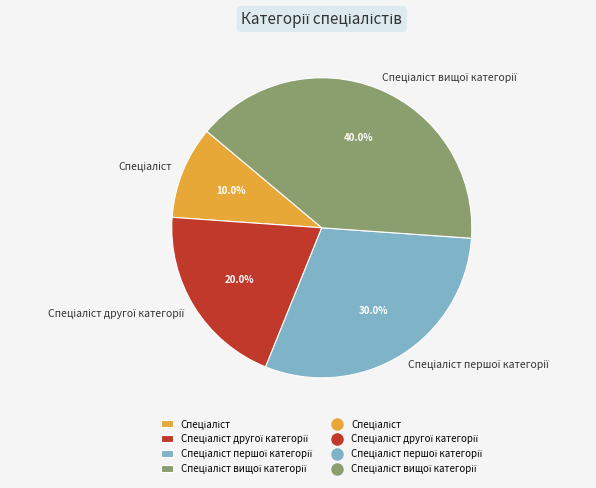

Does any single category account for the majority?

No